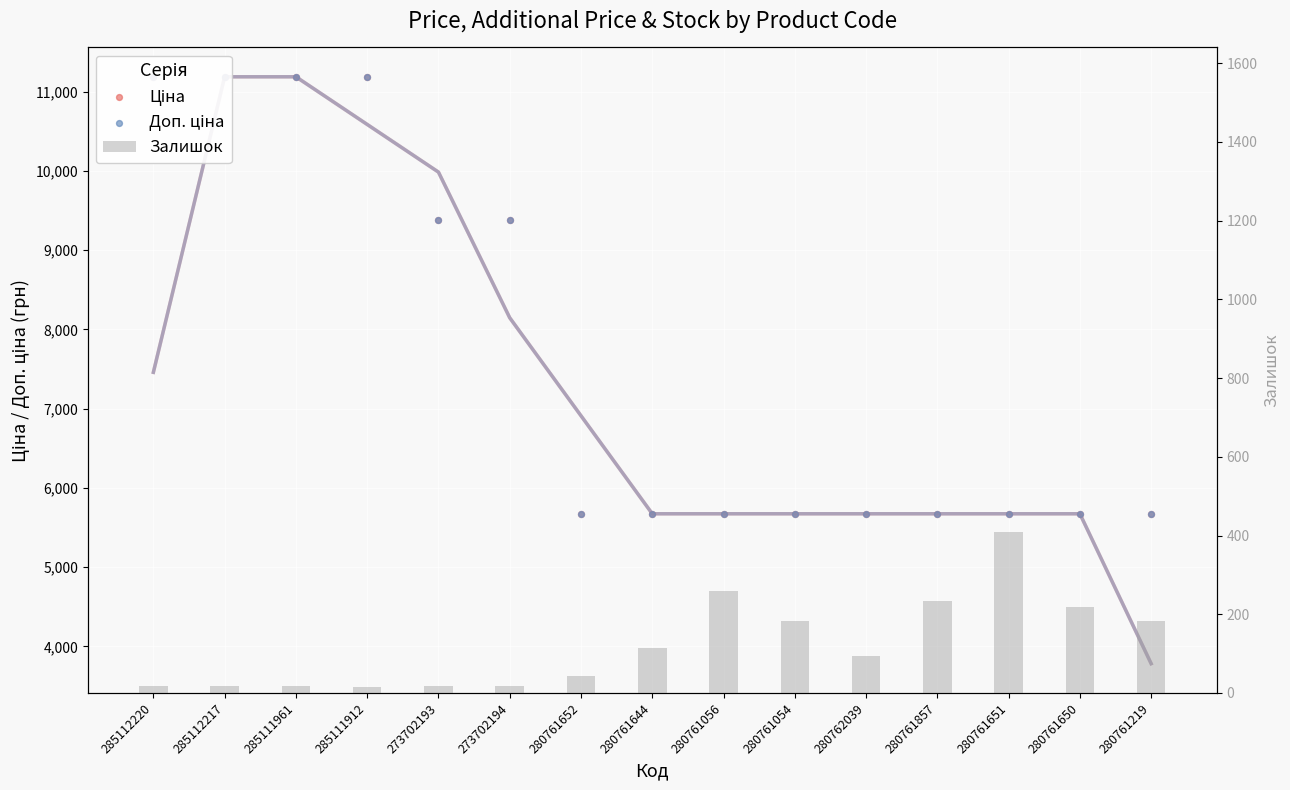

Which series has the largest Y range (max minus min)?

Ціна